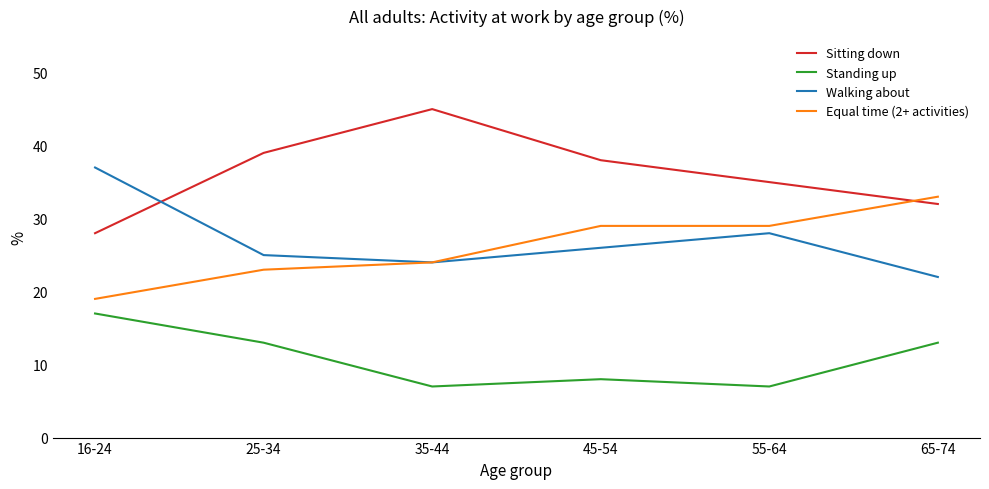

The Standing up series shows 17 at 16-24. True or false?

True